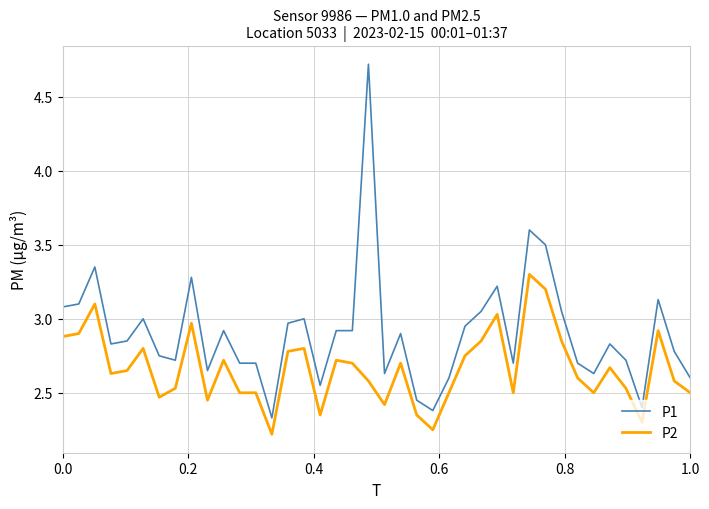

What is the maximum value shown in the chart?

4.7